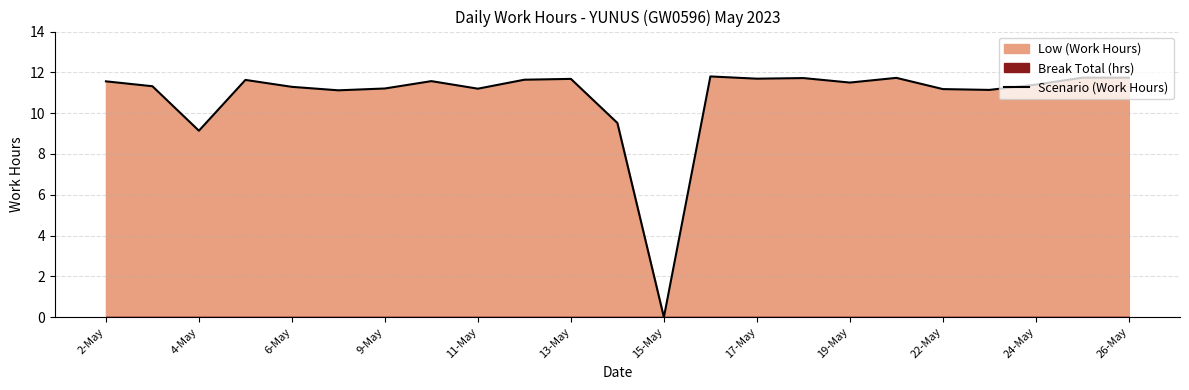

How many points are lower than both their immediate neighbors (excluding endpoints)?

7